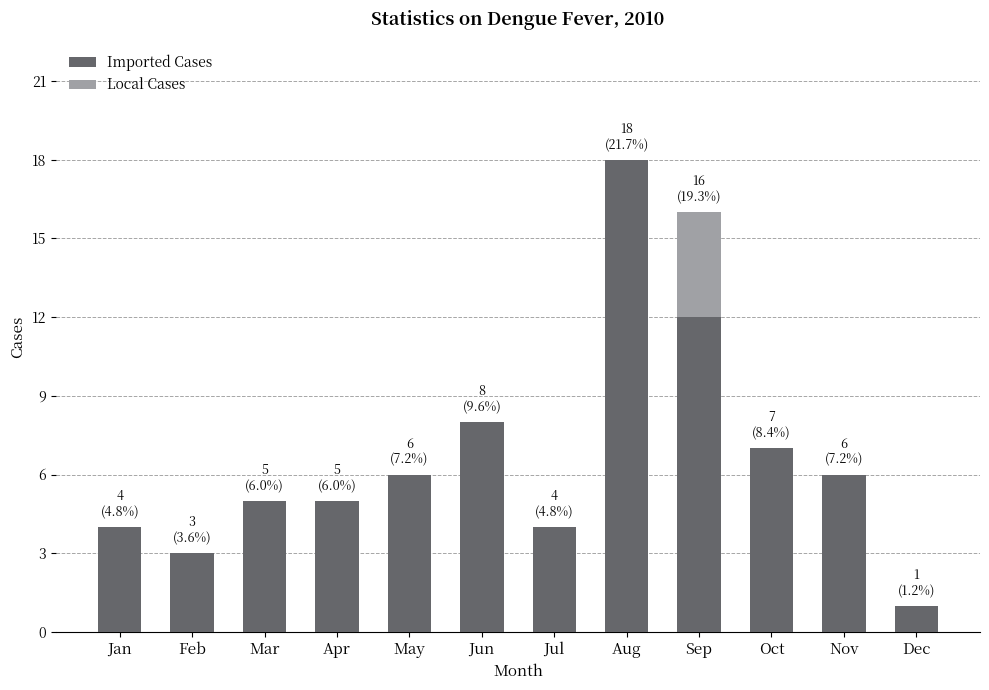

What is the sum of the Imported Cases values at Dec and Aug?

19